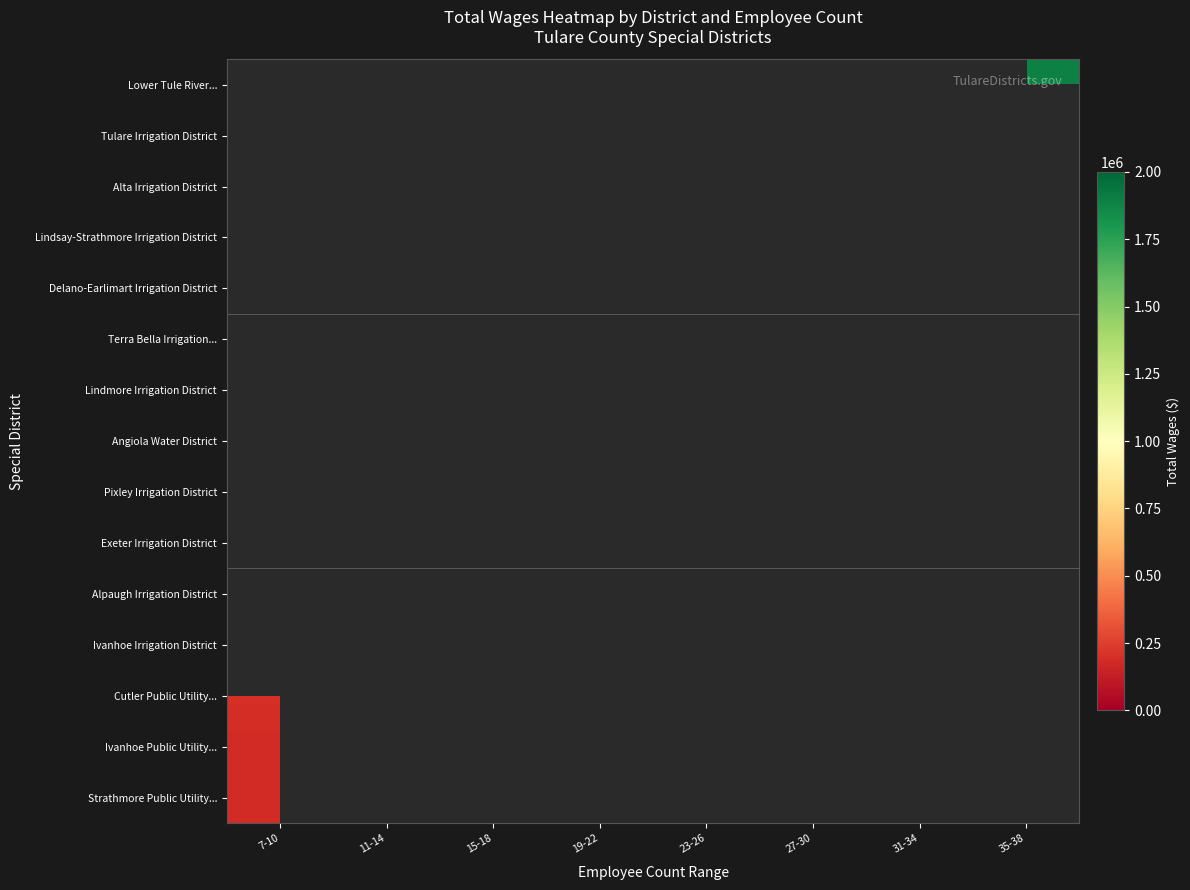

At which category does the chart reach its minimum across all series?

7-10